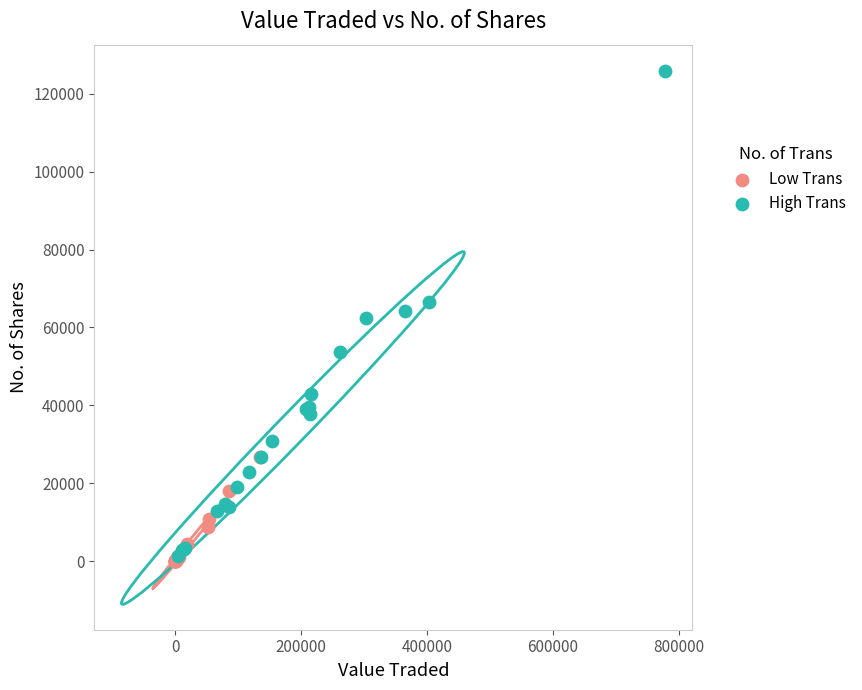

Which series contains the highest Y value?

High Trans